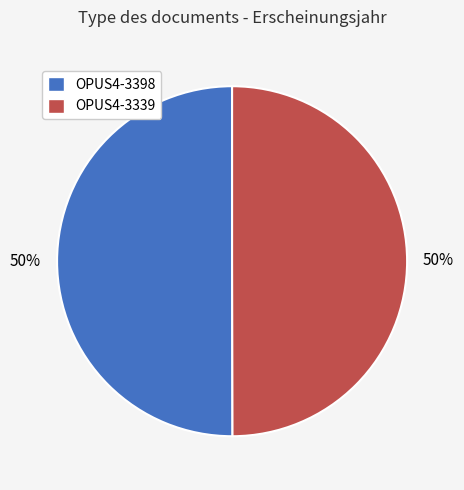

Approximately how many times larger is the value at OPUS4-3398 compared to OPUS4-3339?

1.0